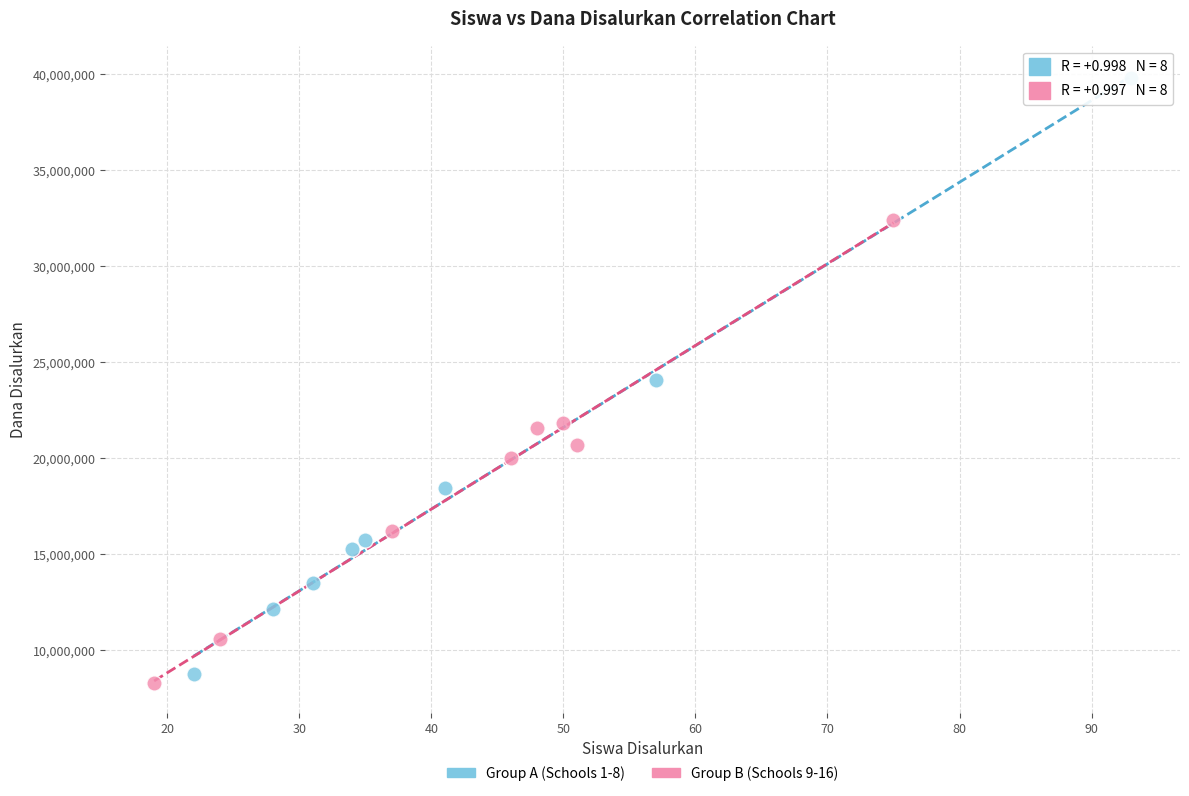

Which series contains the lowest Y value?

Group B (Schools 9-16)